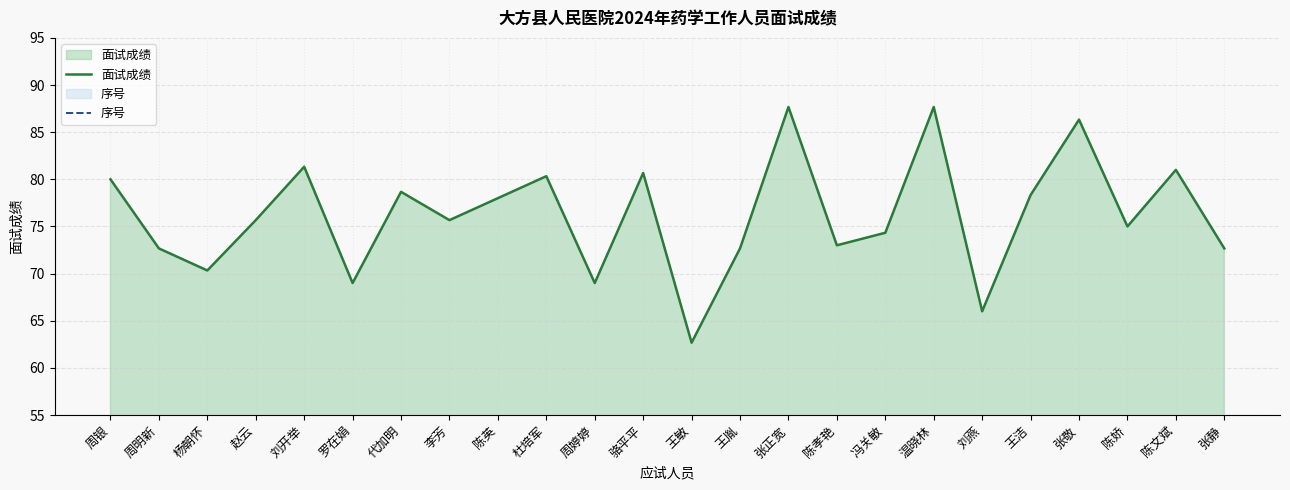

Reading left to right, list all the values displayed in this chart.

面试成绩: 80.0	72.7	70.3	75.7	81.3	69.0	78.7	75.7	78.0	80.3	69.0	80.7	62.7	72.7	87.7	73.0	74.3	87.7	66.0	78.3	86.3	75.0	81.0	72.7
序号: 1.0	2.0	3.0	4.0	5.0	6.0	7.0	10.0	12.0	13.0	14.0	15.0	16.0	17.0	18.0	20.0	21.0	22.0	23.0	24.0	26.0	27.0	28.0	29.0